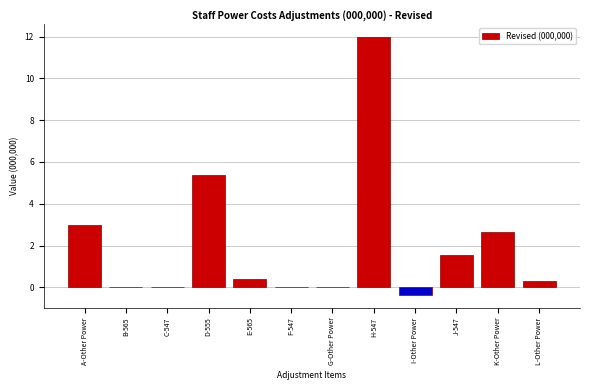

Reading left to right, extract all data points from this chart.

A-Other Power=3.0	B-565=0.0	C-547=0.0	D-555=5.4	E-565=0.4	F-547=0.0	G-Other Power=0.0	H-547=12.0	I-Other Power=-0.4	J-547=1.6	K-Other Power=2.6	L-Other Power=0.3